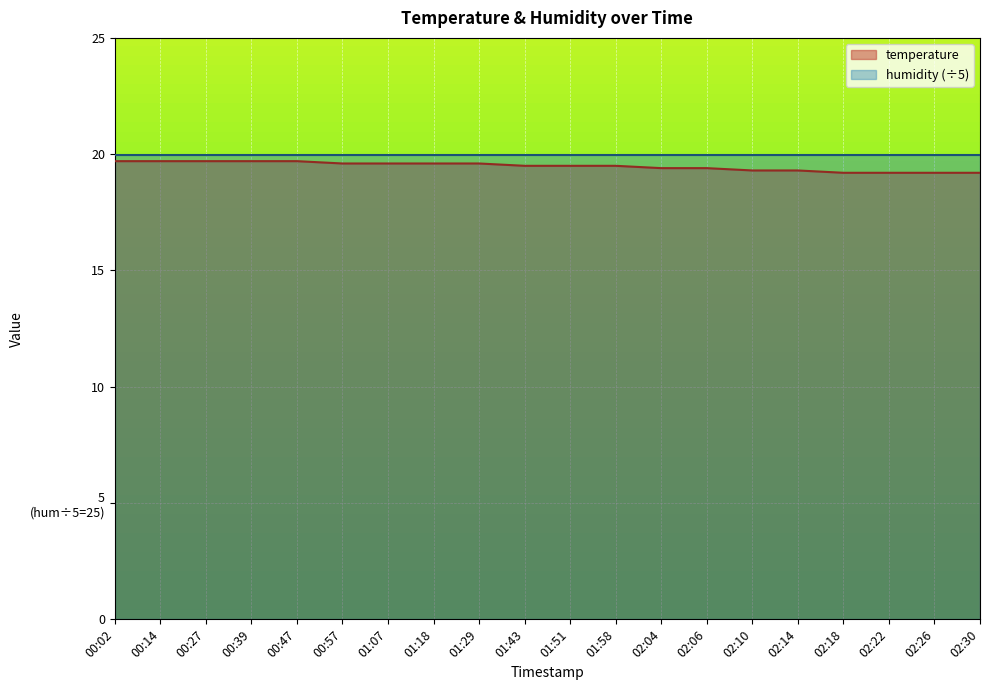

Does the chart display data point markers on the line(s)?

No